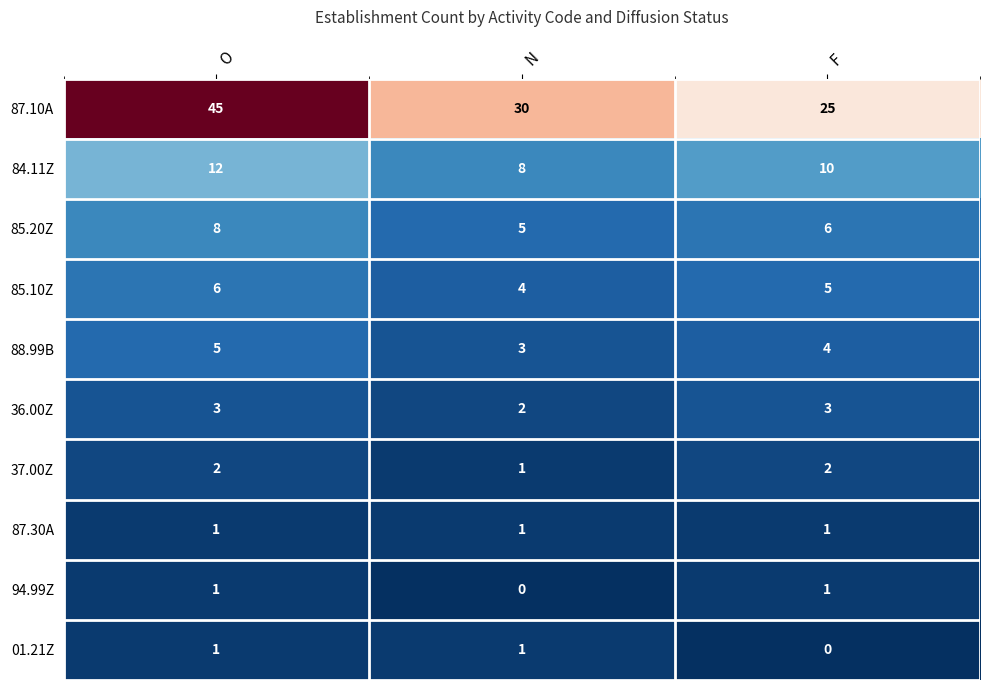

Between O and F, which series saw the biggest shift?

87.10A